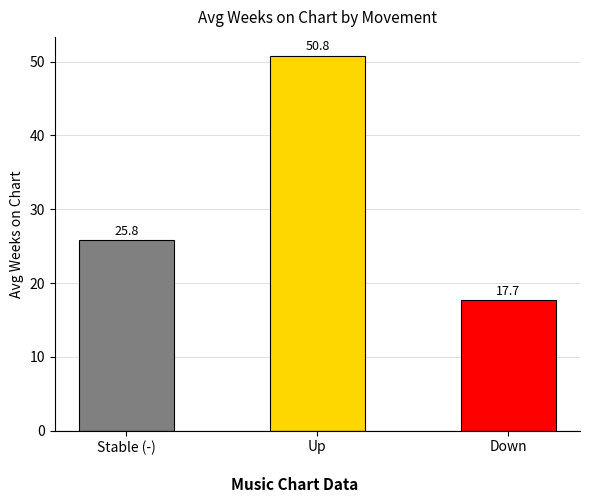

Count the number of categories in the chart.

3